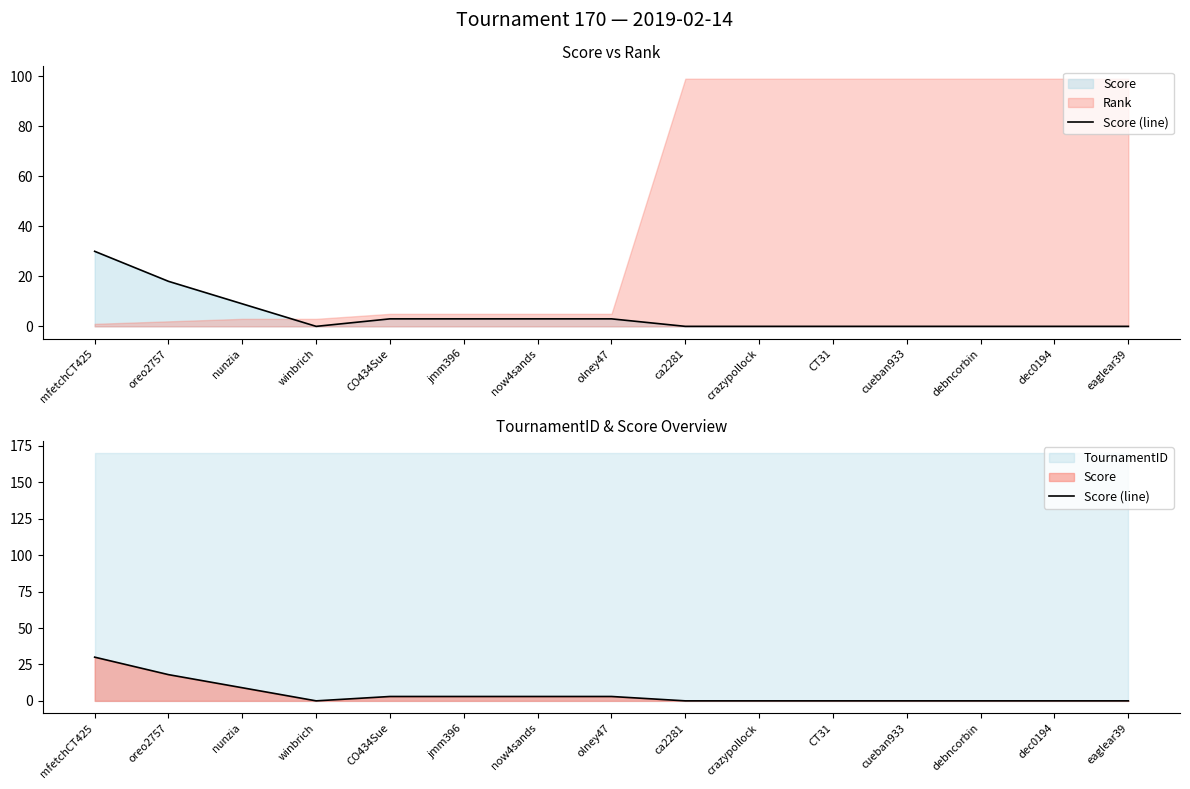

How many lines are shown in the chart?

1